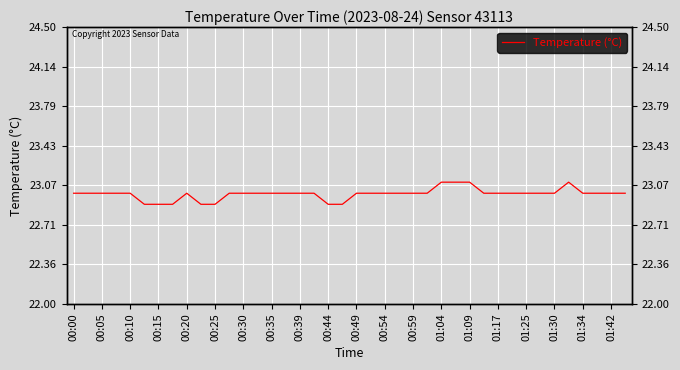

How many values exceed 23?

4